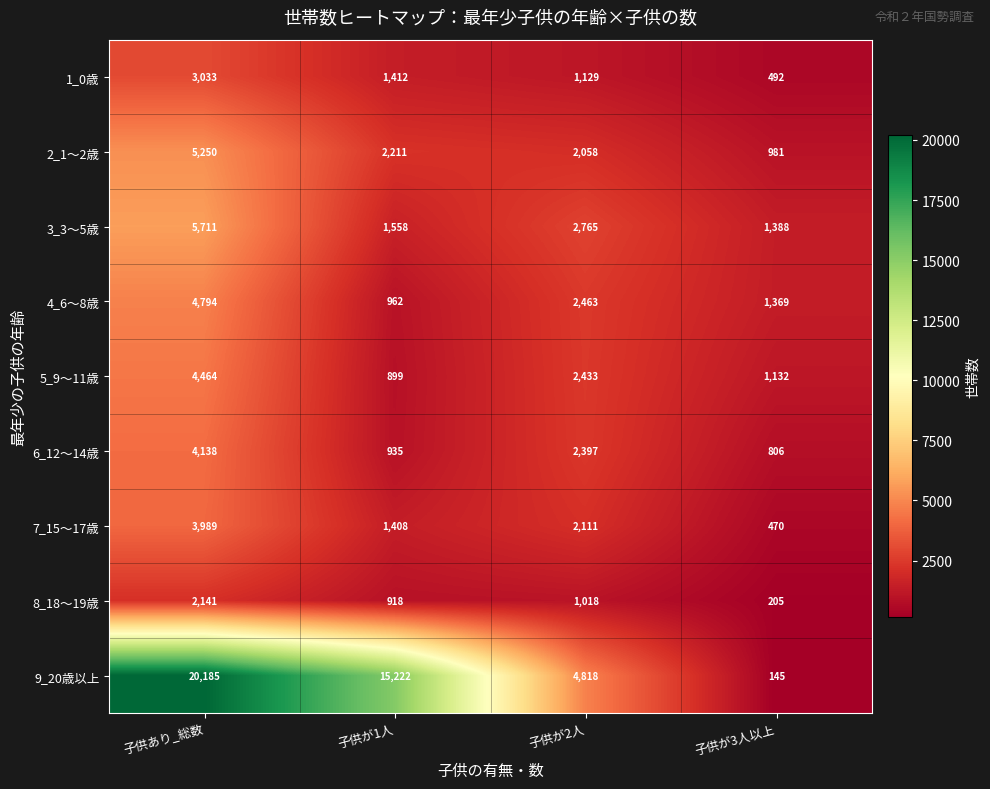

Where does the 9_20歳以上 series first go above 15222?

子供あり_総数